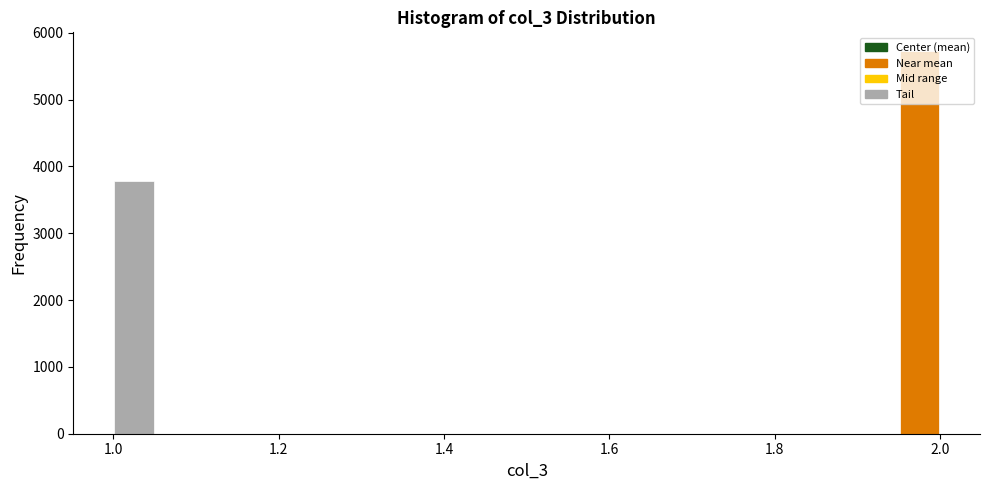

Read against the x-axis, roughly where is the centre of the tallest bar?

1.98